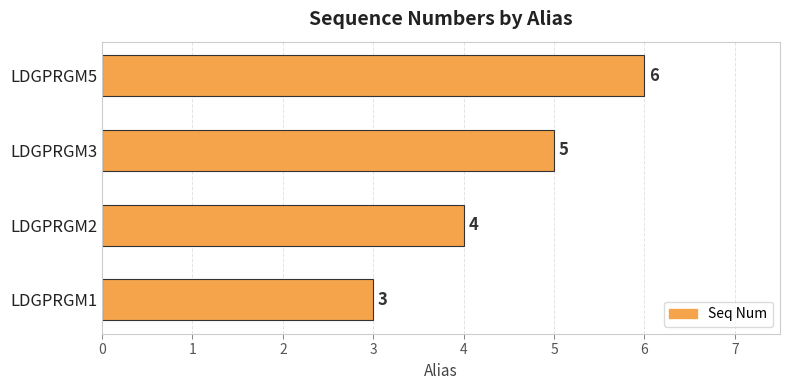

How many values are below 5?

2